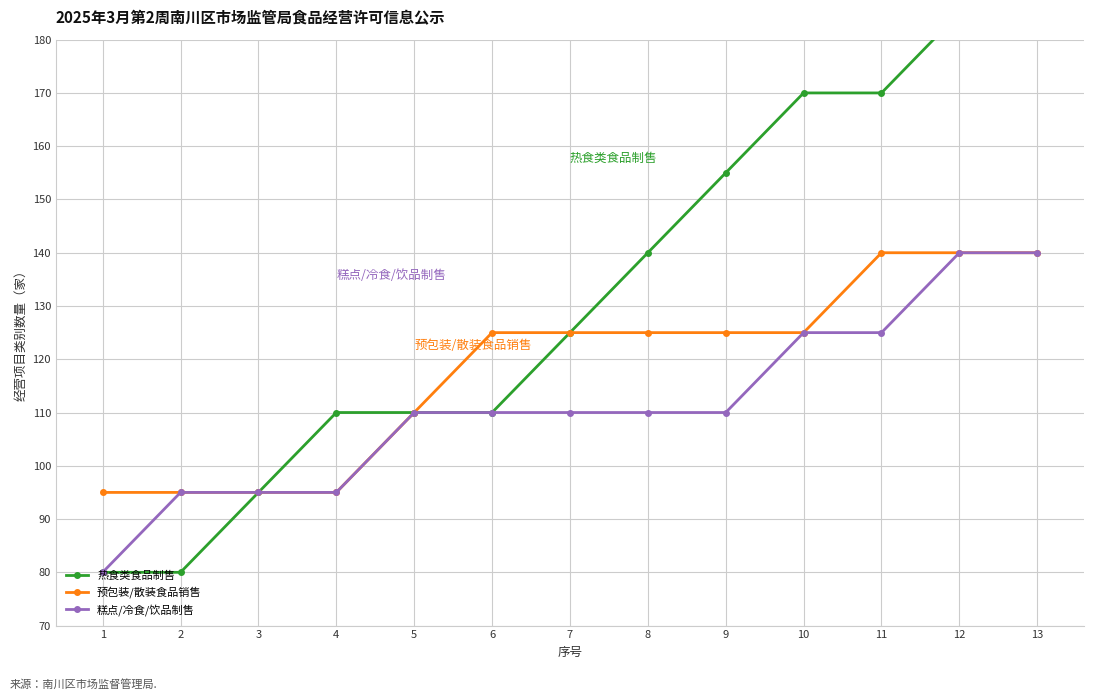

List the series in order of their overall mean, highest first.

热食类食品制售, 预包装/散装食品销售, 糕点/冷食/饮品制售